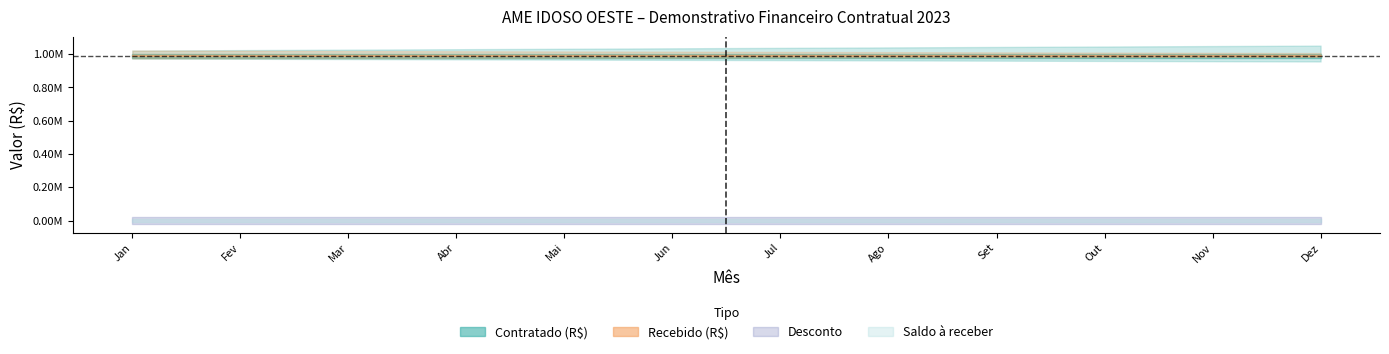

What is the spread (max minus min) of values at Ago?

991937